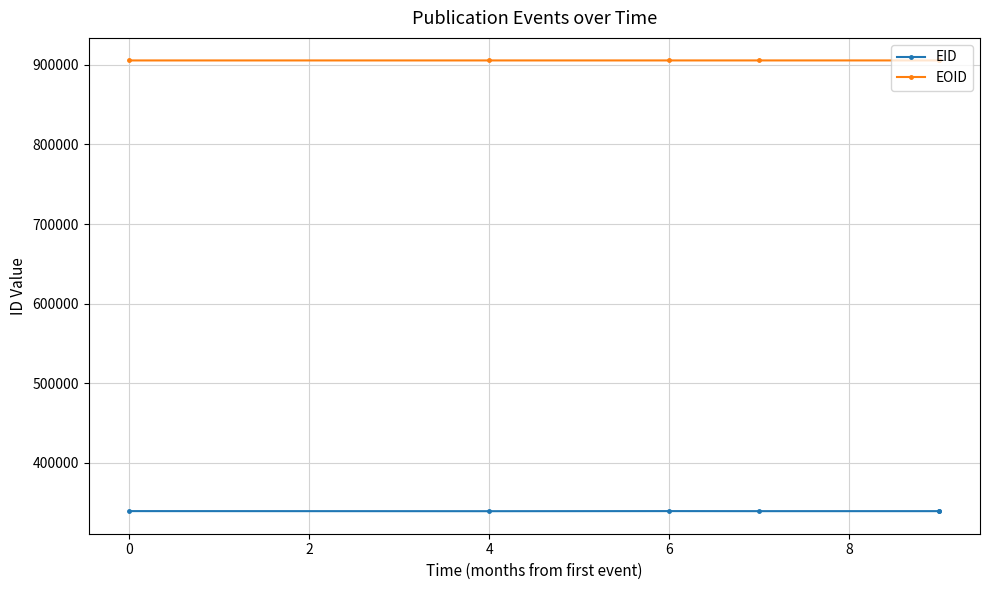

Is it true that EID equals 567945 at 0?

False